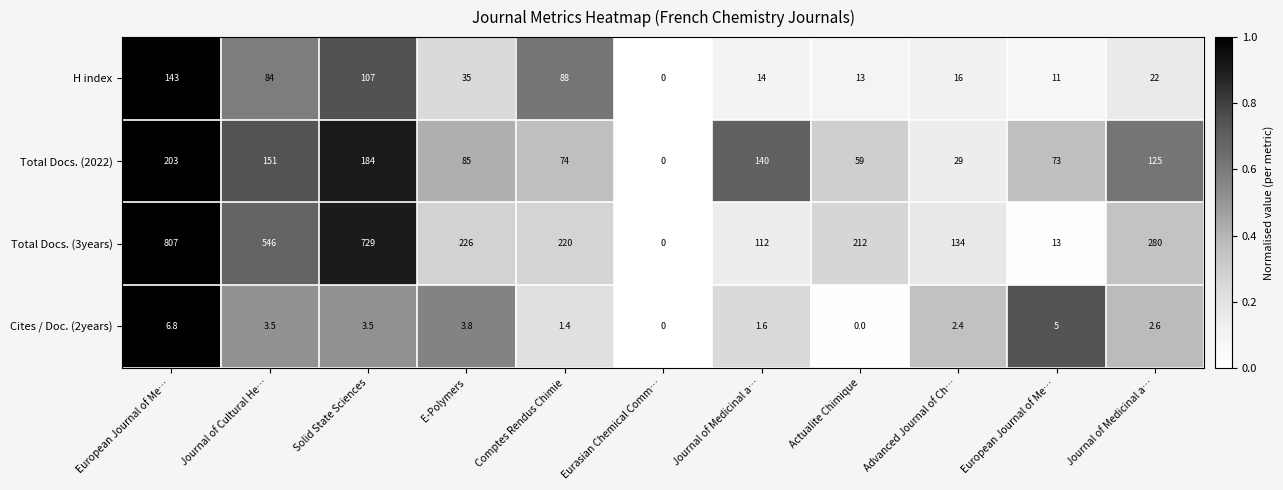

How many values in the Cites / Doc. (2years) series exceed 2?

7